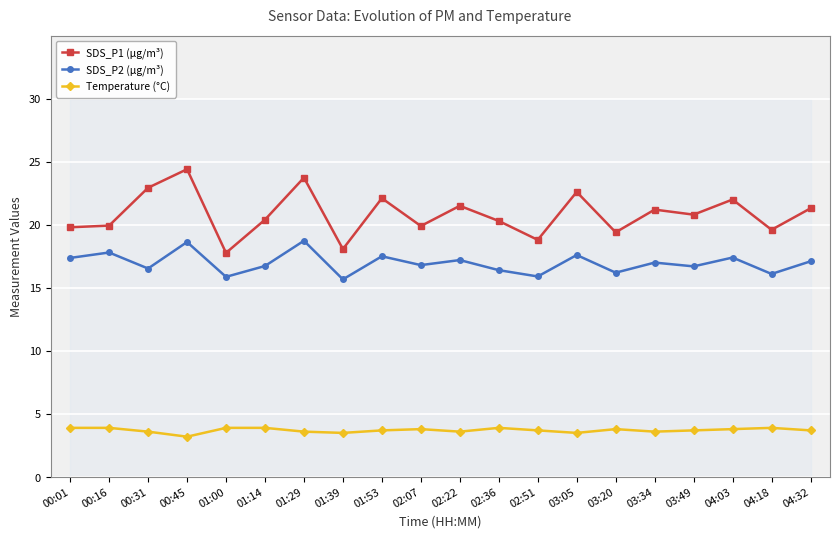

Reading left to right, what are all the values shown in this chart?

SDS_P1 (µg/m³): 19.8	19.9	22.9	24.4	17.8	20.4	23.7	18.1	22.1	19.9	21.5	20.3	18.8	22.6	19.4	21.2	20.8	22.0	19.6	21.3
SDS_P2 (µg/m³): 17.4	17.8	16.5	18.6	15.9	16.7	18.7	15.7	17.5	16.8	17.2	16.4	15.9	17.6	16.2	17.0	16.7	17.4	16.1	17.1
Temperature (°C): 3.9	3.9	3.6	3.2	3.9	3.9	3.6	3.5	3.7	3.8	3.6	3.9	3.7	3.5	3.8	3.6	3.7	3.8	3.9	3.7